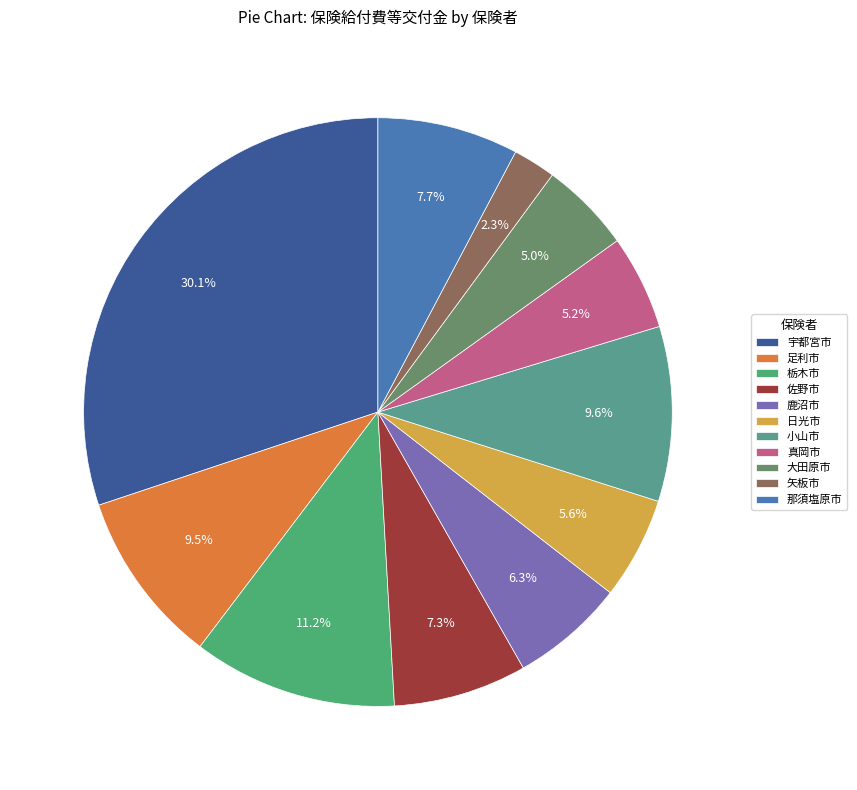

Which category has the biggest portion of the pie?

宇都宮市